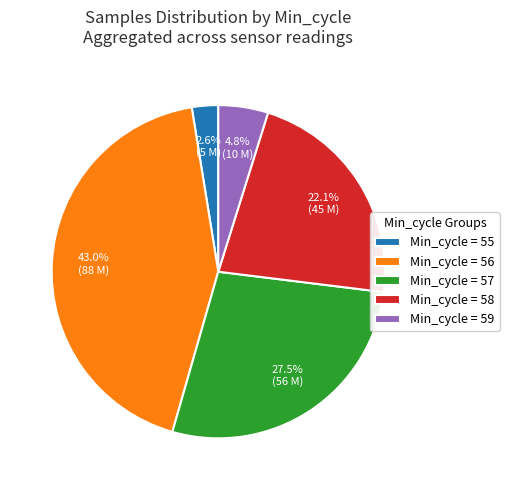

Which slice is the smallest?

Min_cycle = 55